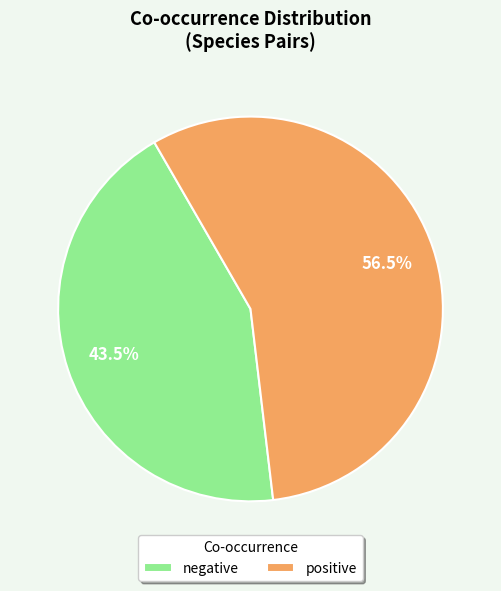

Which has a higher value, positive or negative?

positive